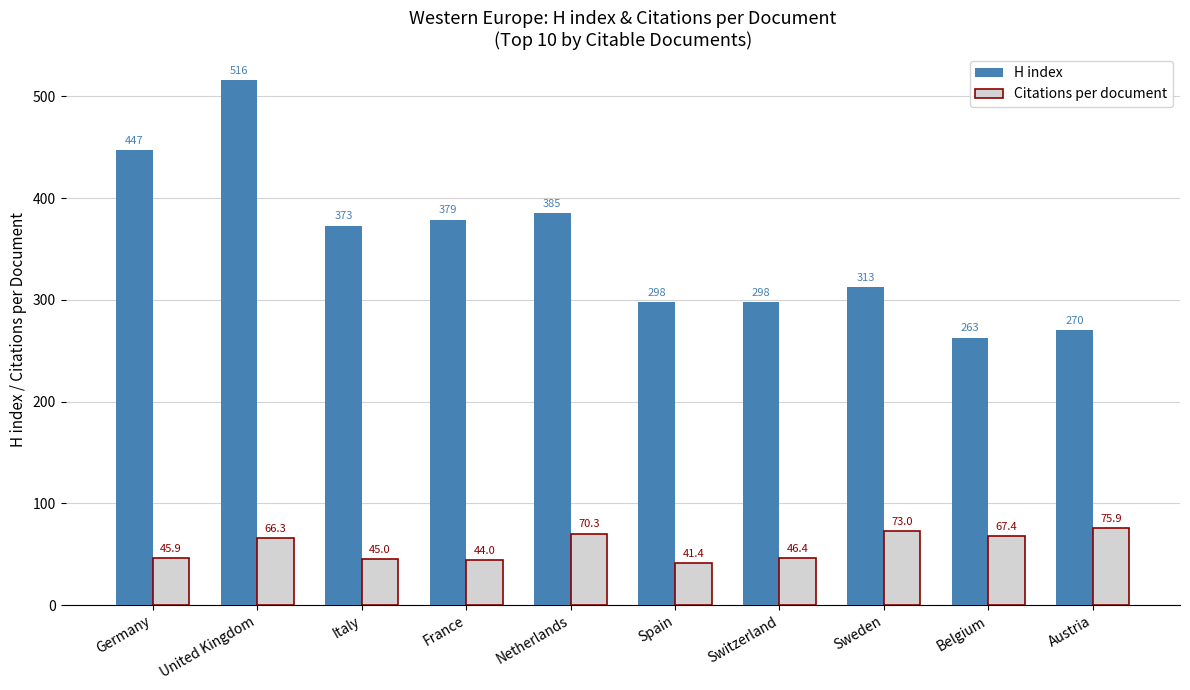

At which label does Citations per document first exceed 66?

United Kingdom